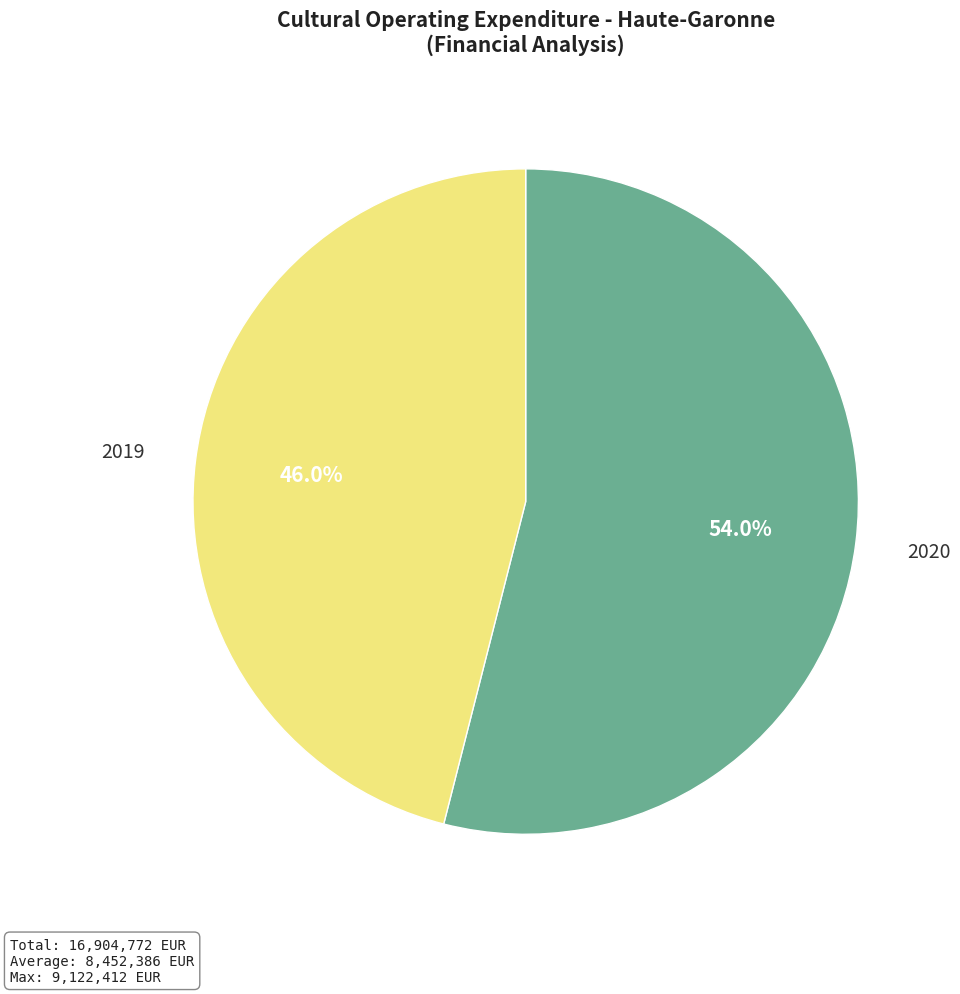

Is it true that 2019 is 53% of the pie?

False